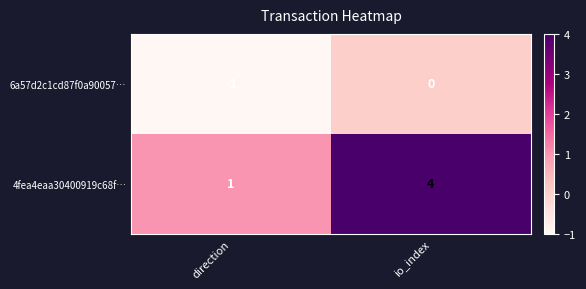

Reading left to right, list all the values displayed in this chart.

6a57d2c1cd87f0a90057…: -1	0
4fea4eaa30400919c68f…: 1	4